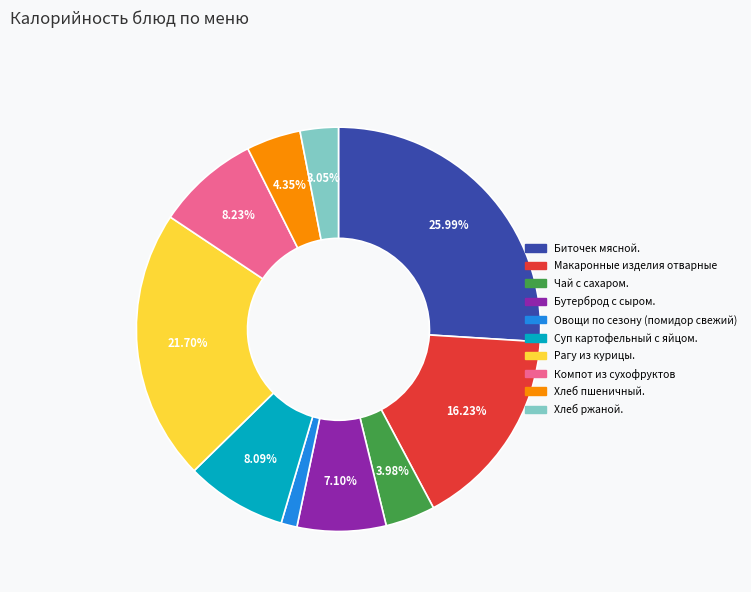

How many segments does this pie chart have?

10